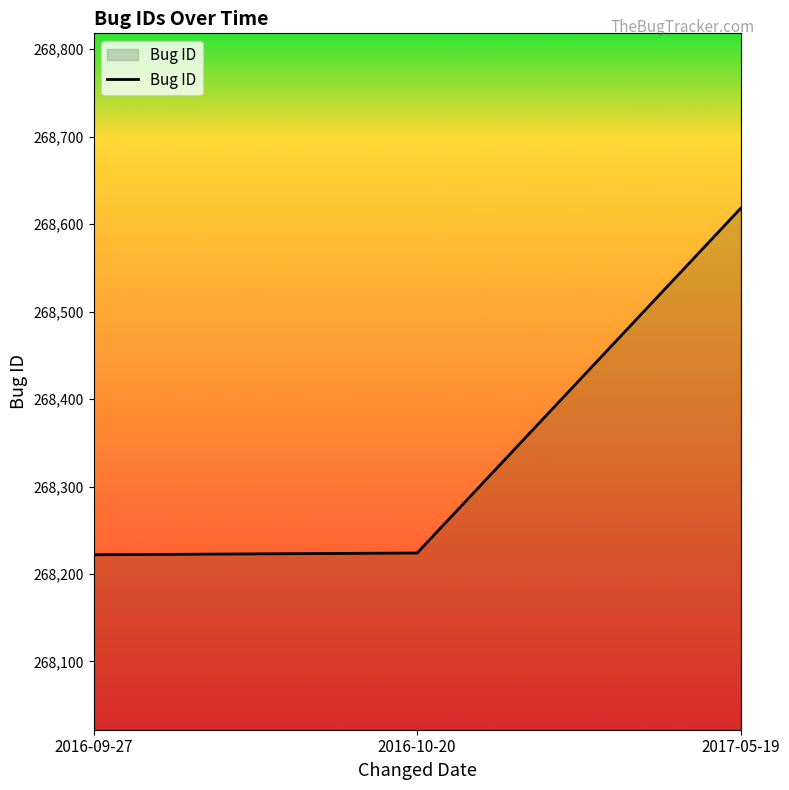

What is the change in value from 2016-10-20 to 2017-05-19?

+394